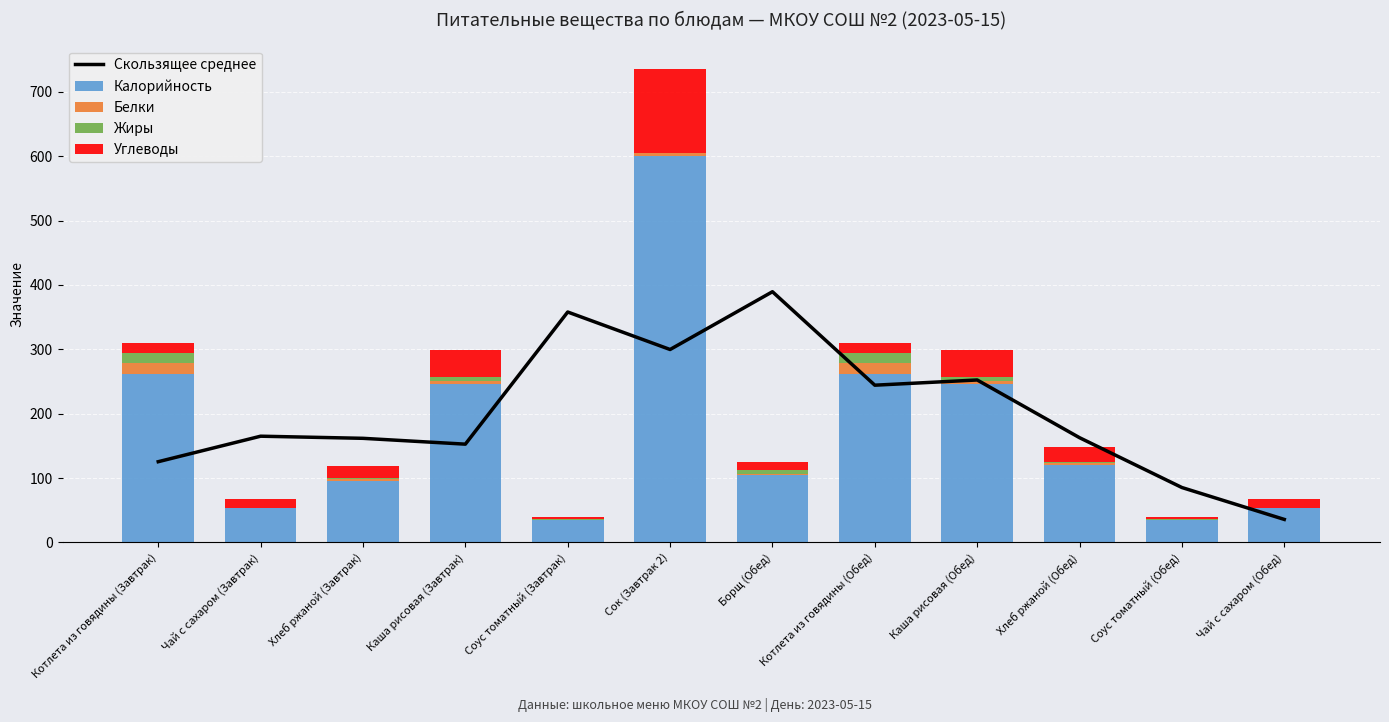

Is it true that Углеводы equals 130.0 at Сок (Завтрак 2)?

True